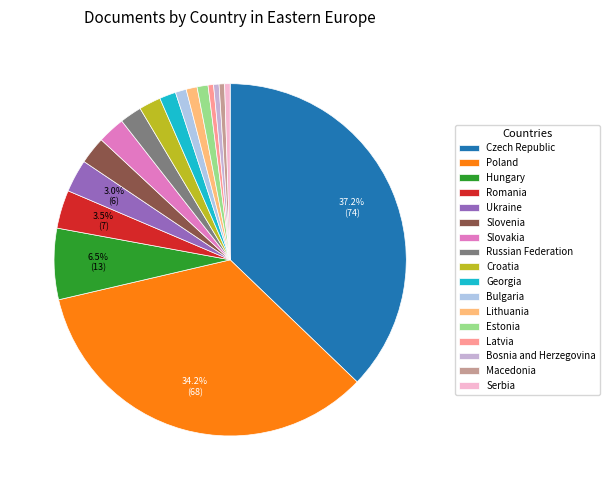

Which slice is the largest?

Czech Republic